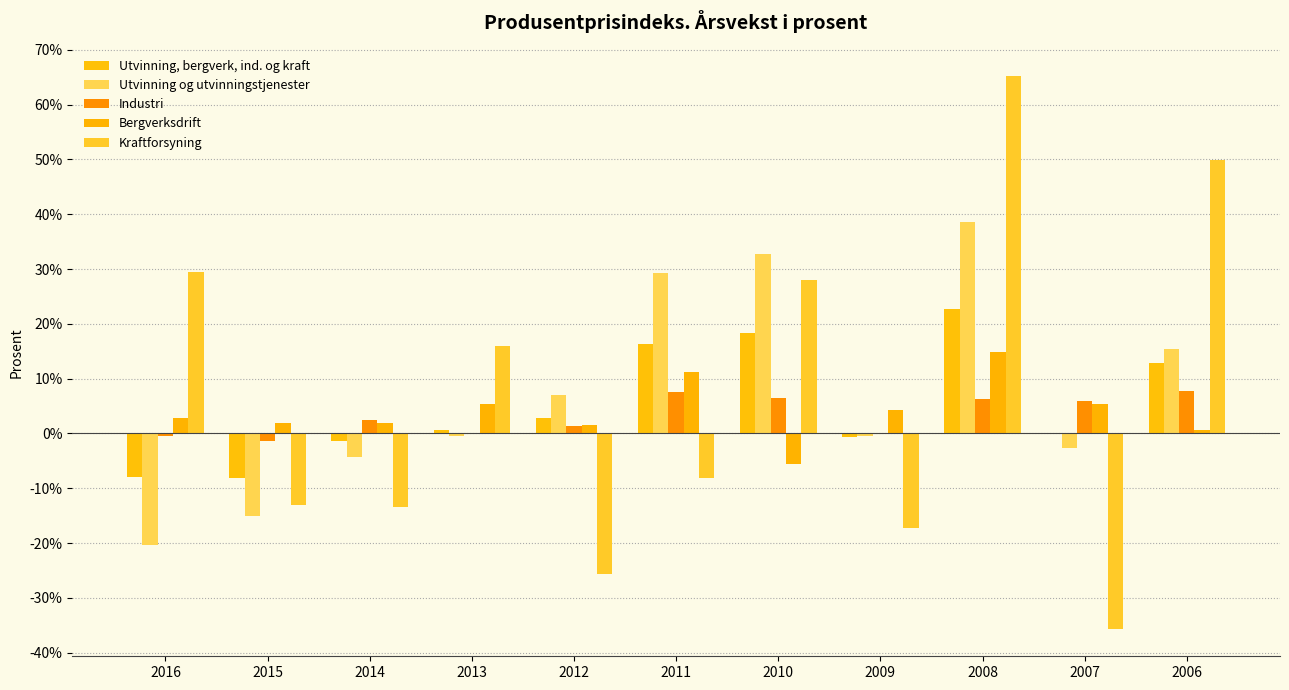

What is the spread (max minus min) of values at 2016?

49.7